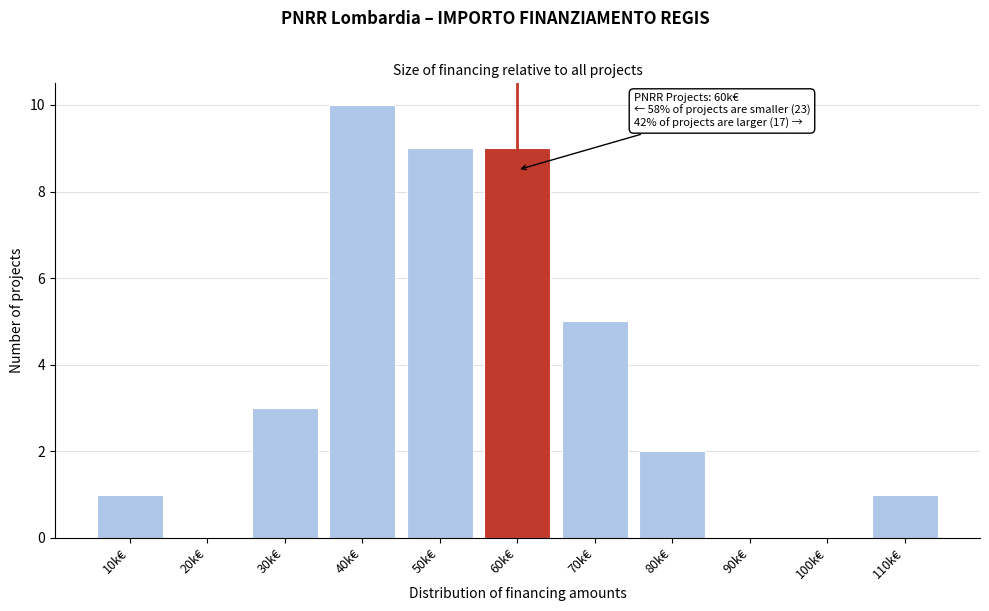

Reading left to right, extract all data points from this chart.

10k€=1	20k€=0	30k€=3	40k€=10	50k€=9	60k€=9	70k€=5	80k€=2	90k€=0	100k€=0	110k€=1